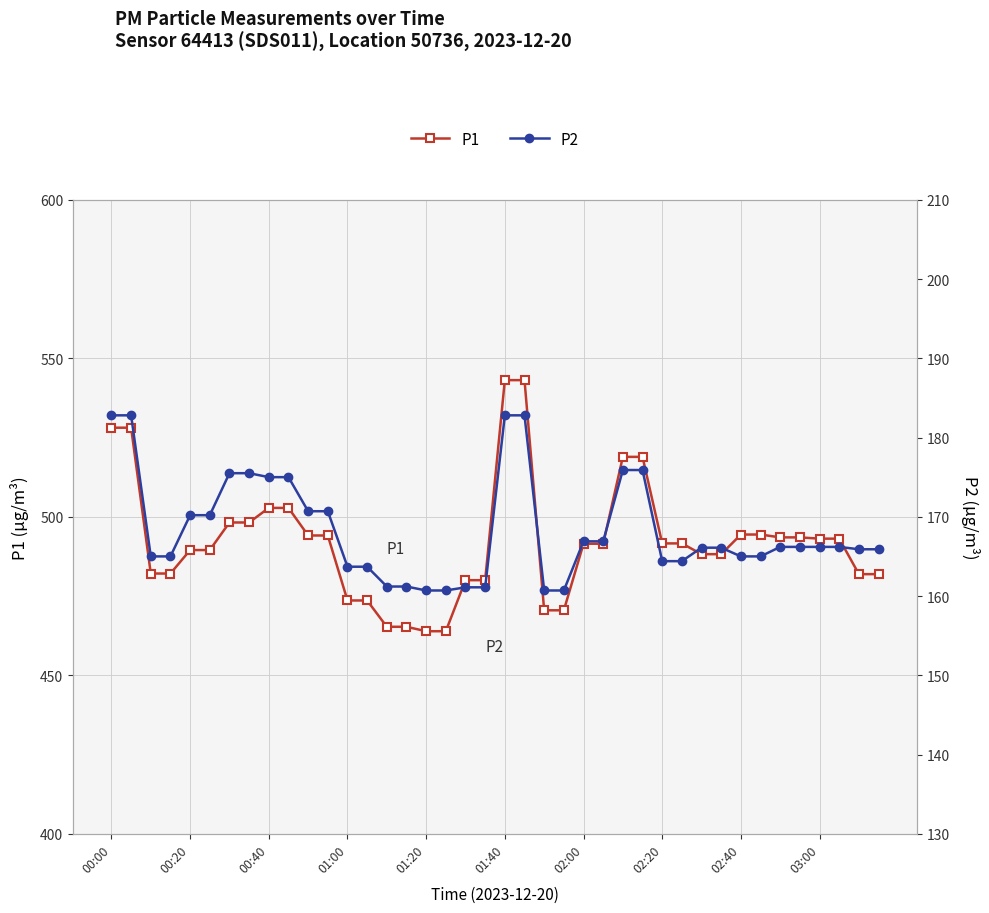

Is it true that P1 equals 129.7 at 00:20?

False